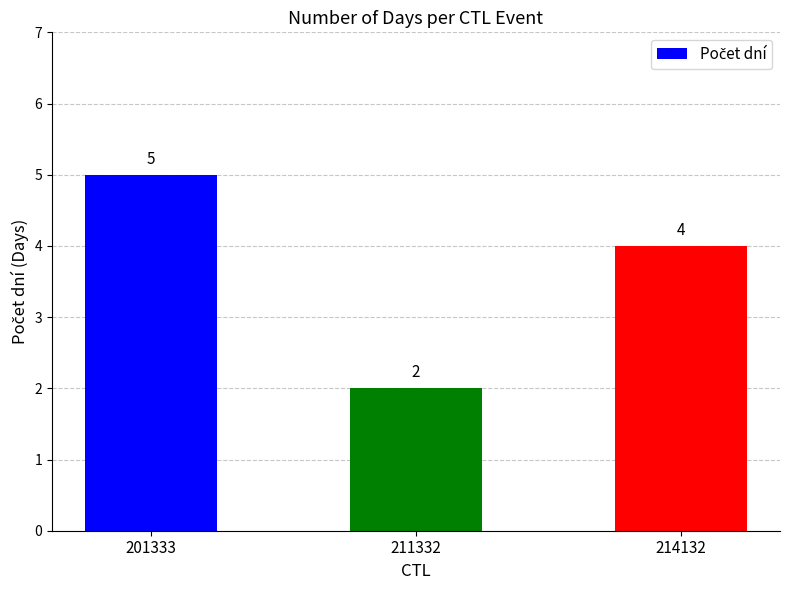

What is the approximate value at 201333?

5